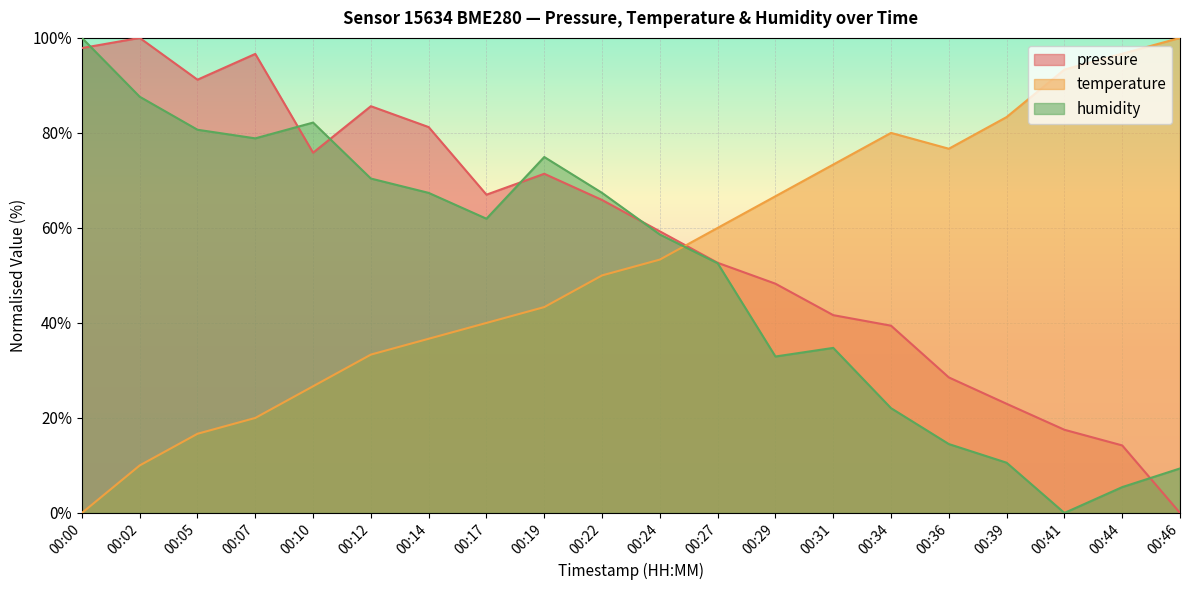

Which series changed the most between 00:29 and 00:46?

pressure